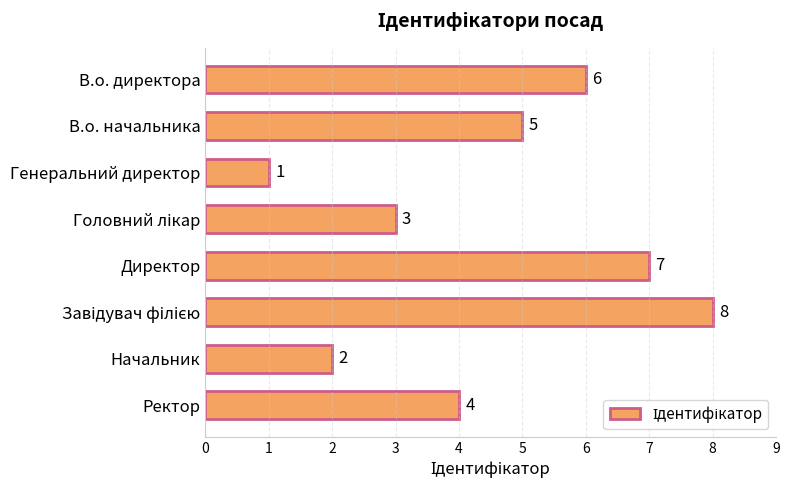

What is the smallest value displayed?

1